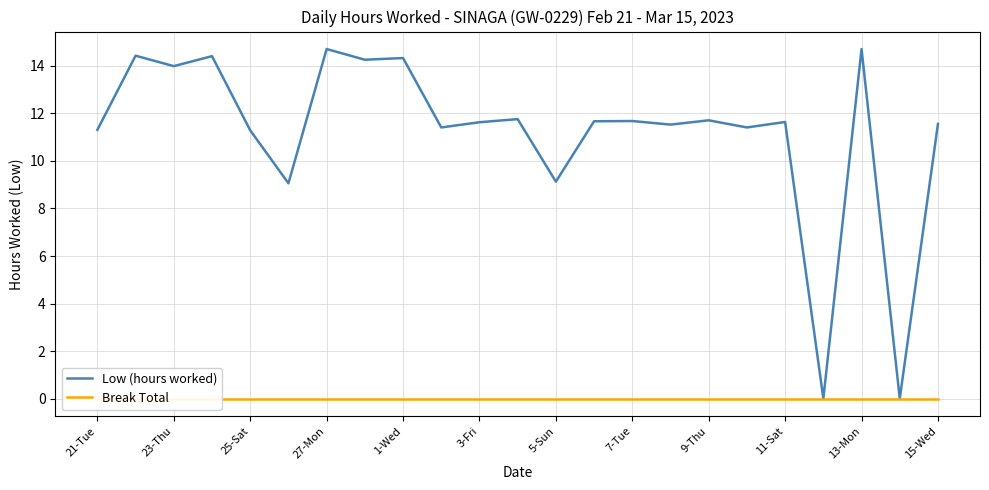

True or false: Break Total and Low (hours worked) cross at least once.

False